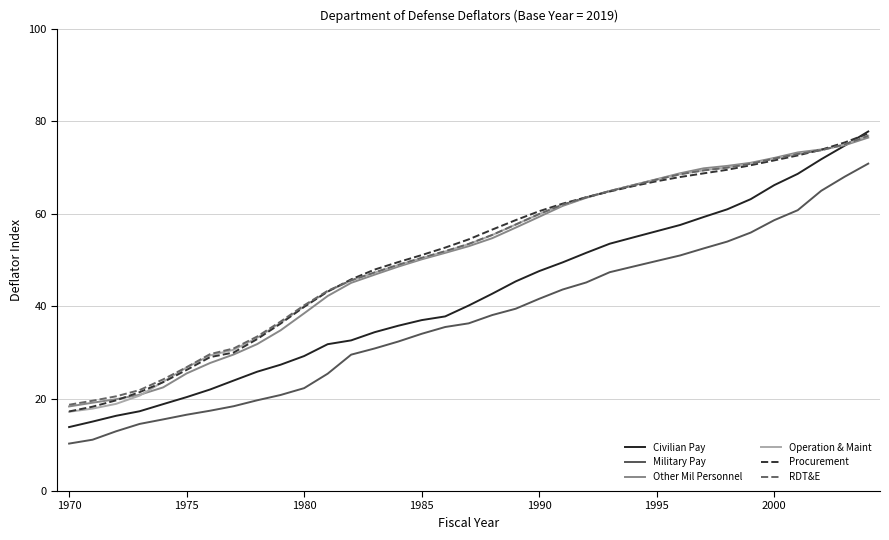

What is the highest value of the Procurement series?

77.3